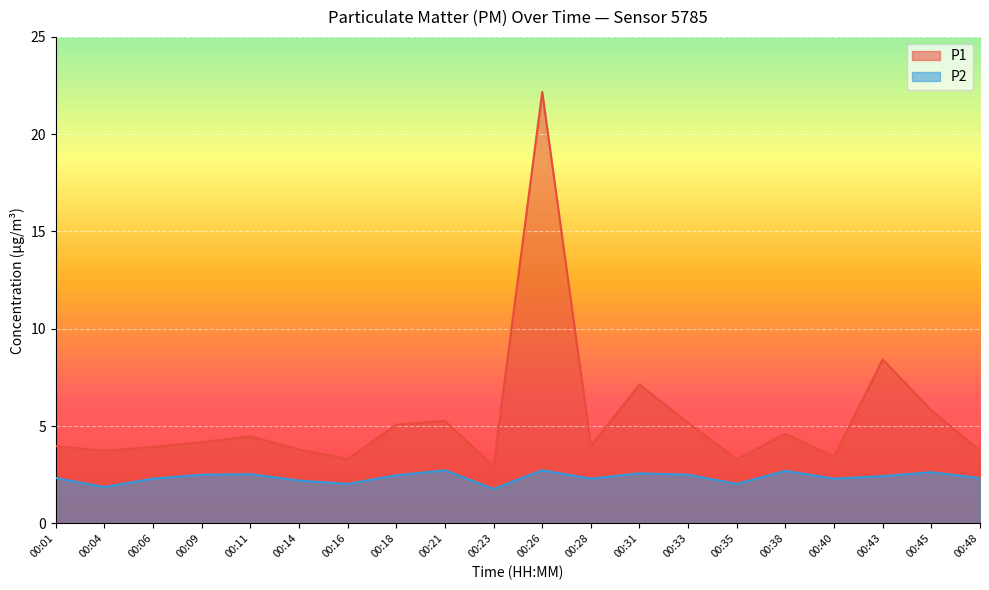

Which series has the largest total across all categories?

P1